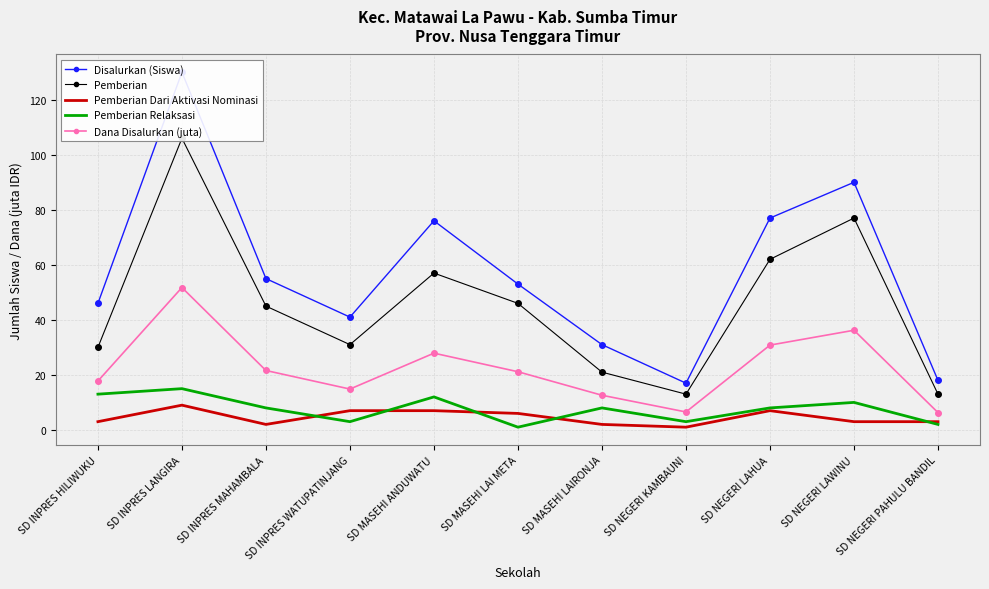

What is the minimum value shown in the chart?

1.0